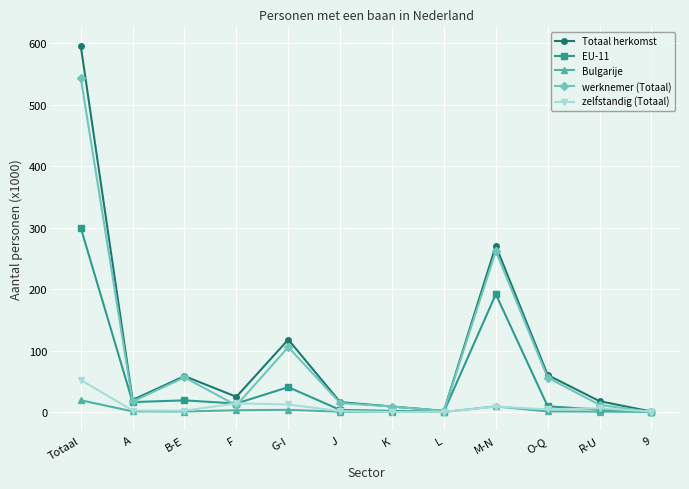

What is the average value of the Bulgarije series?

3.2